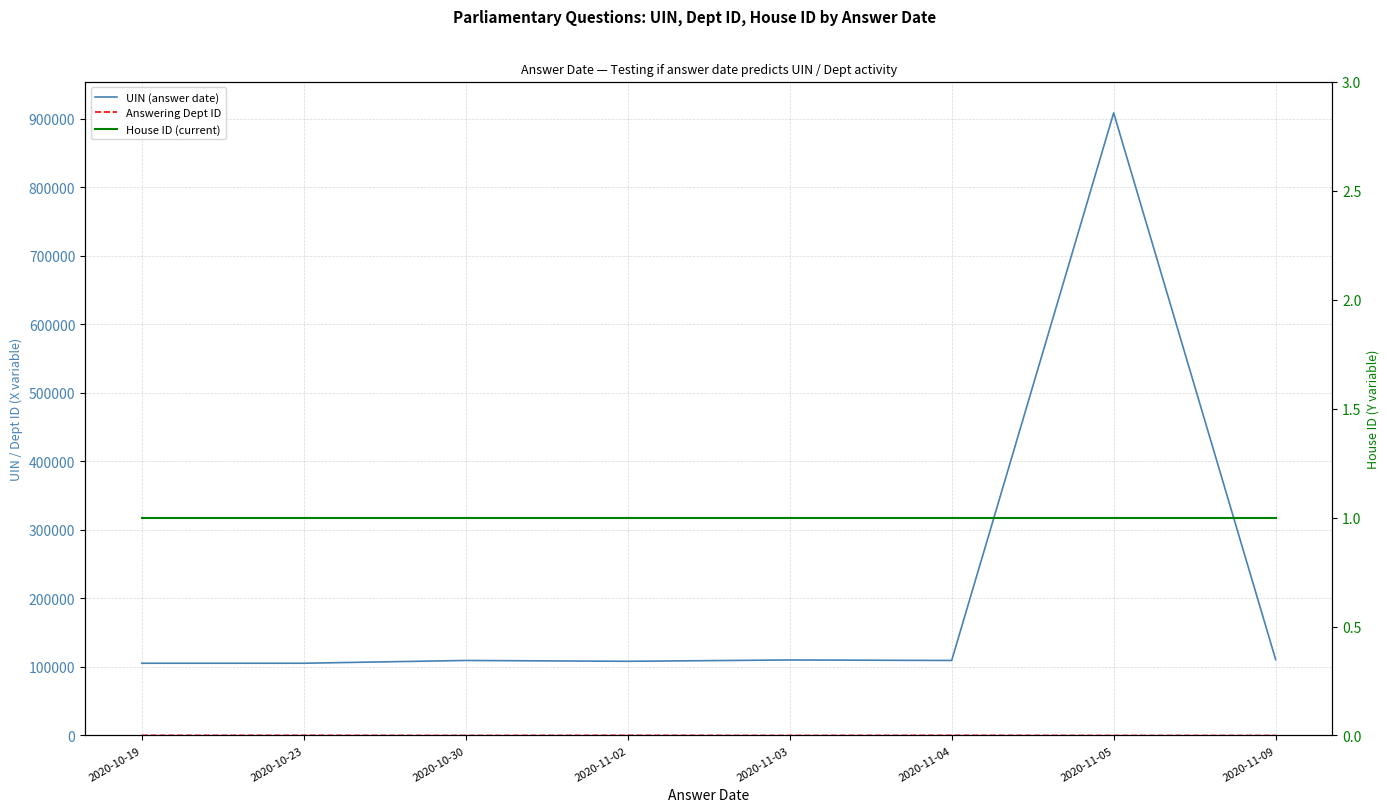

What position from the left is 2020-11-04?

6